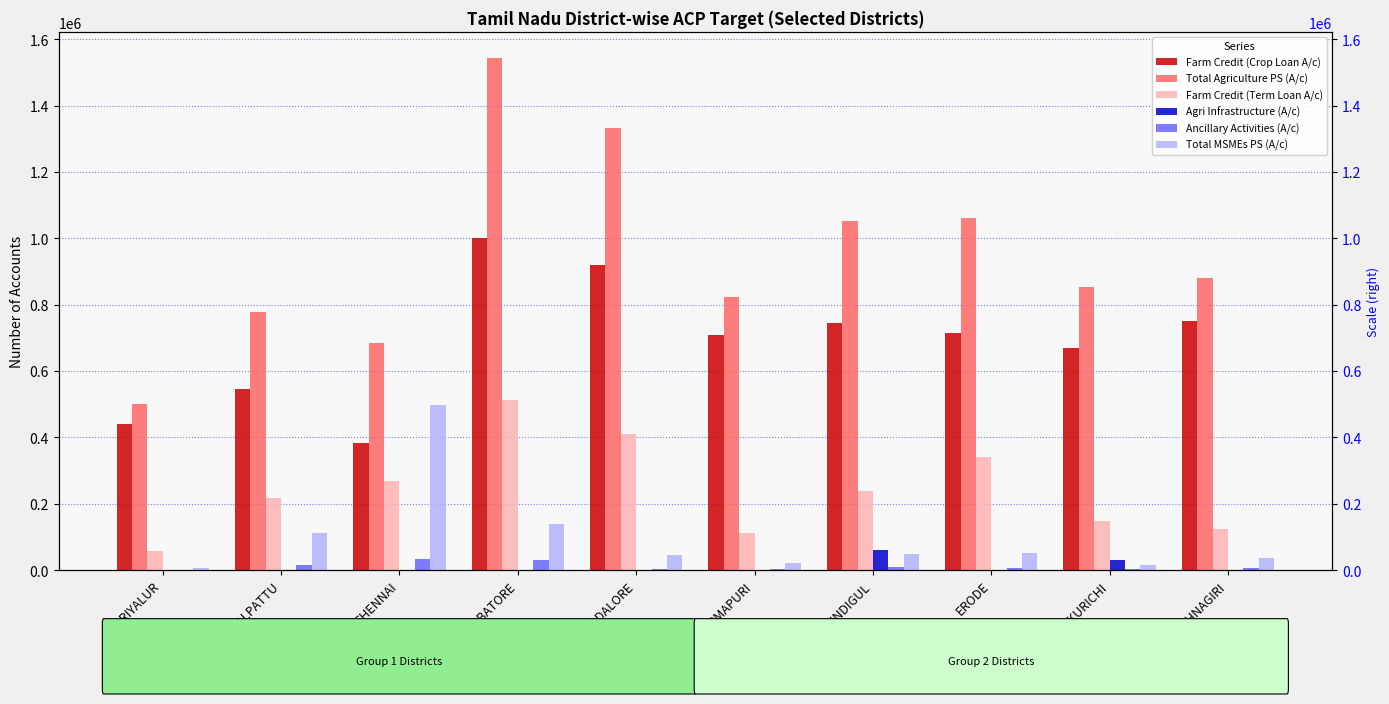

What is the greatest value displayed?

1544580